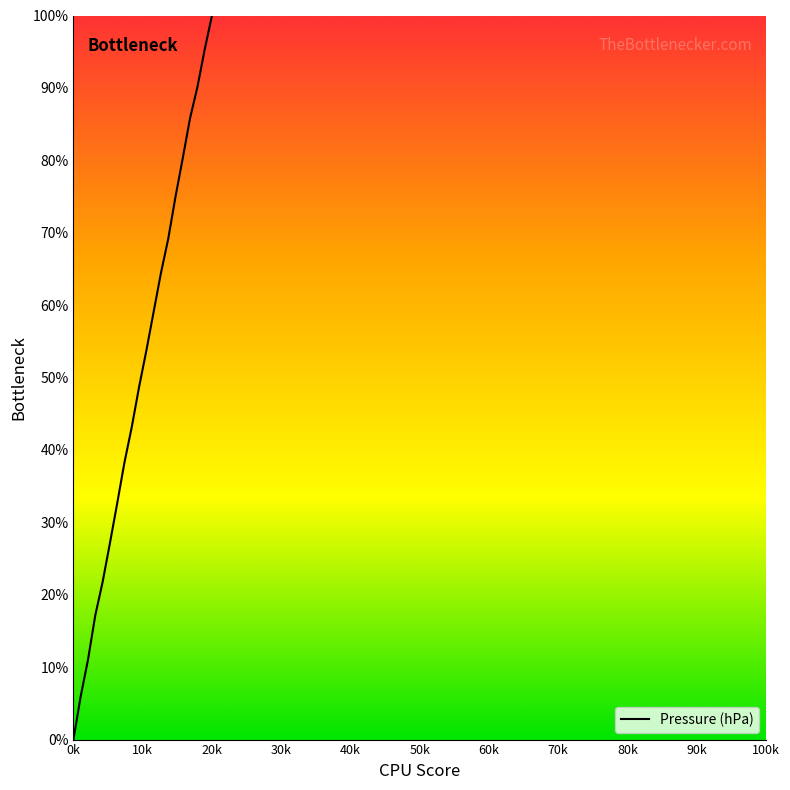

Does the chart display data point markers on the line(s)?

No